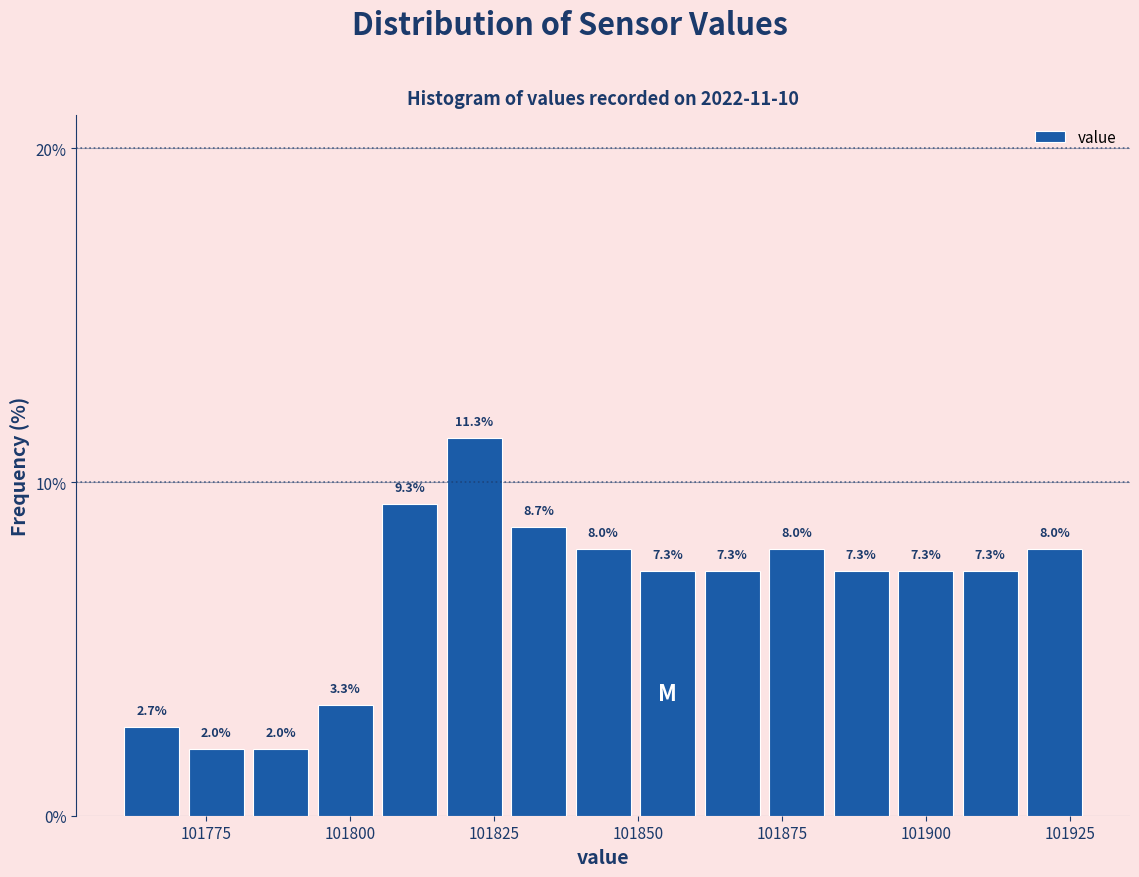

Around what value on the x-axis is the tallest bar? Give the approximate position of its centre, as read against the axis.

101820